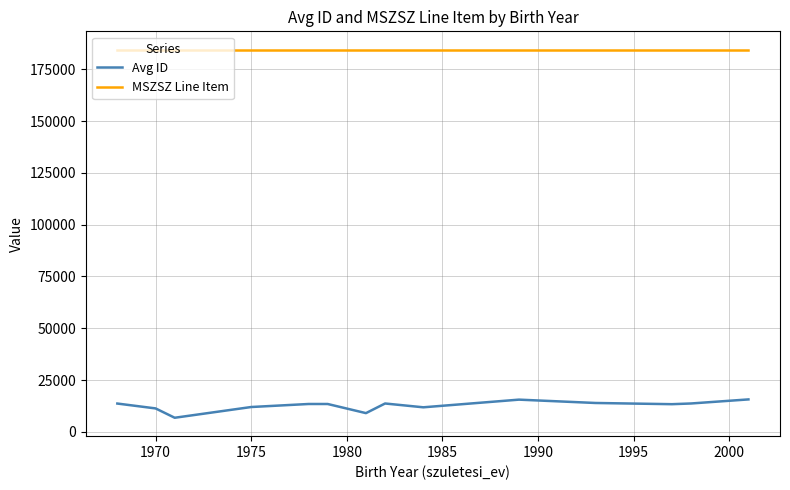

At how many categories does at least one series exceed 10688?

14